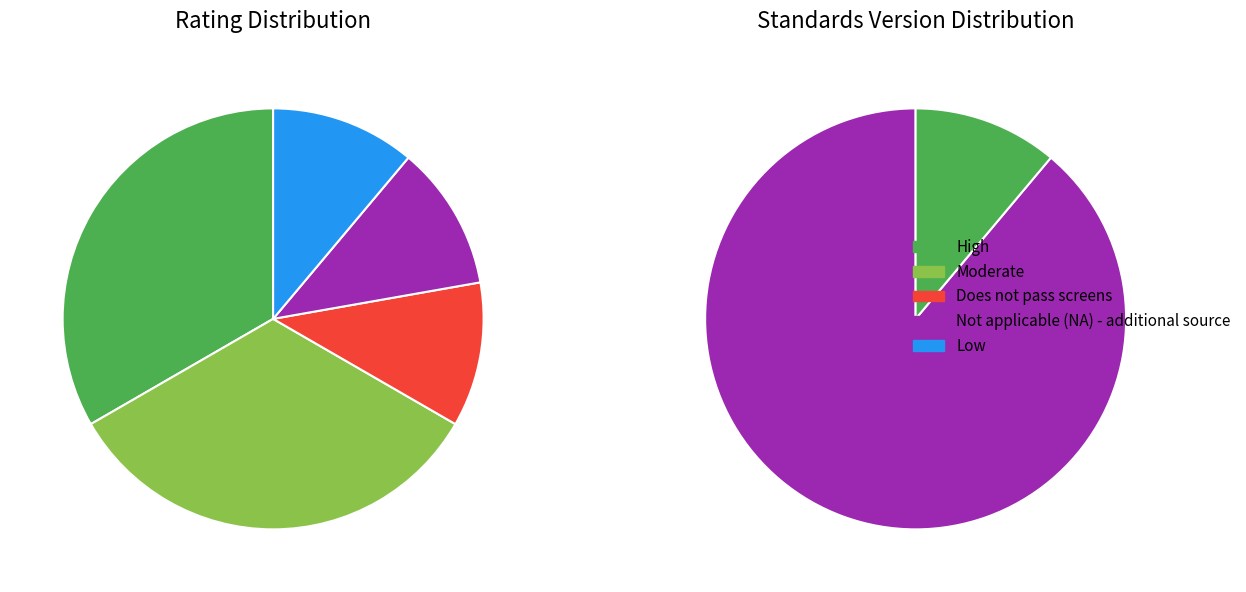

Rank the categories by value from highest to lowest.

High, Moderate, Does not pass screens, Not applicable (NA) - additional source, Low